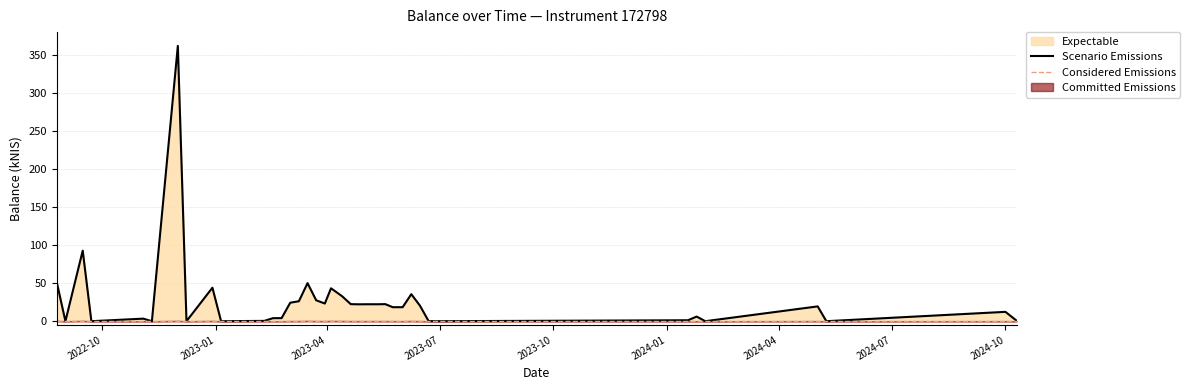

Is it true that the value at 2022-09-01 is -151.4?

False